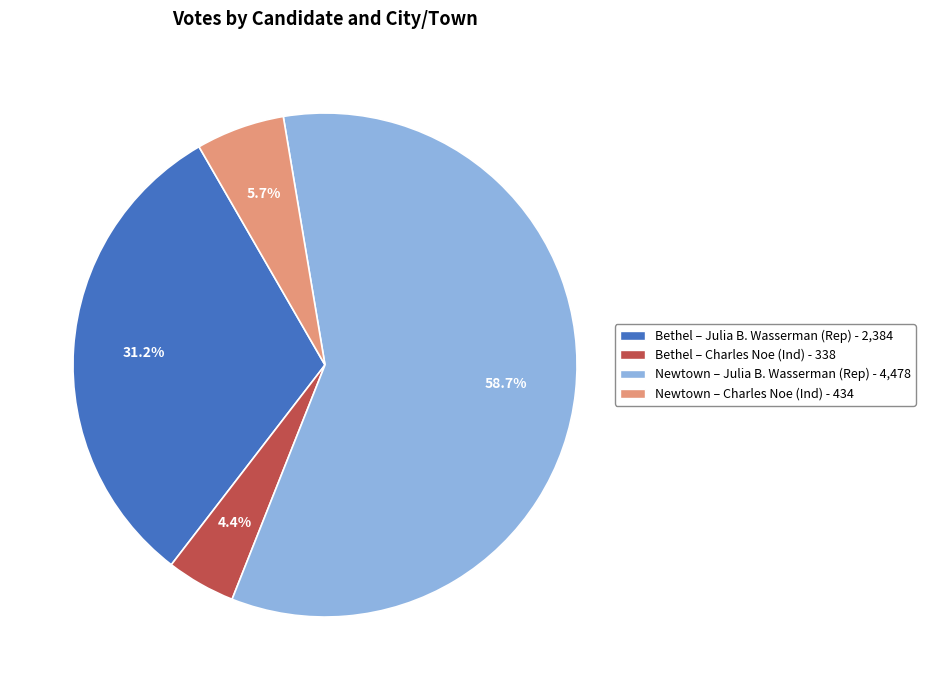

Does any single category account for the majority?

Yes